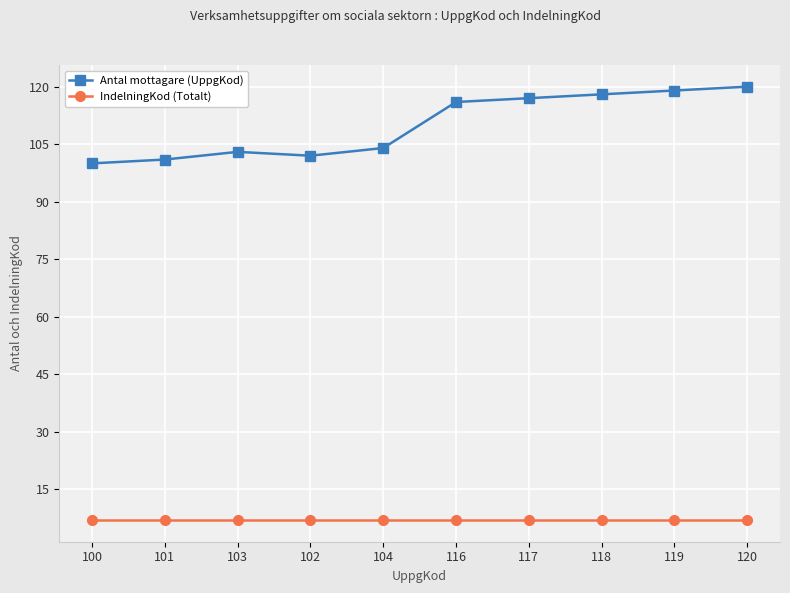

True or false: IndelningKod (Totalt) and Antal mottagare (UppgKod) intersect in this chart.

False